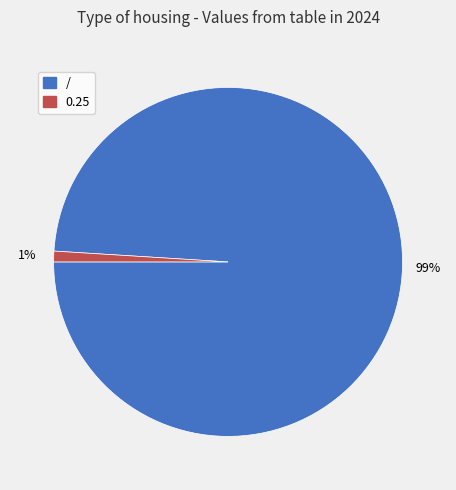

Do / and 0.25 together represent more than half of the pie?

Yes